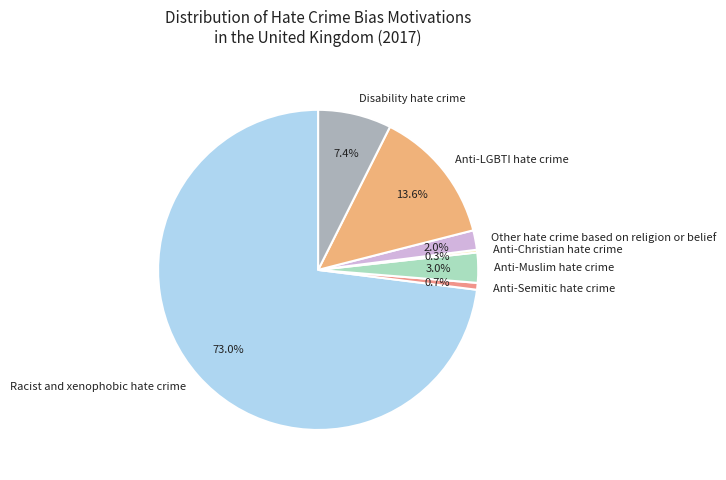

What is the largest slice in the pie chart?

Racist and xenophobic hate crime